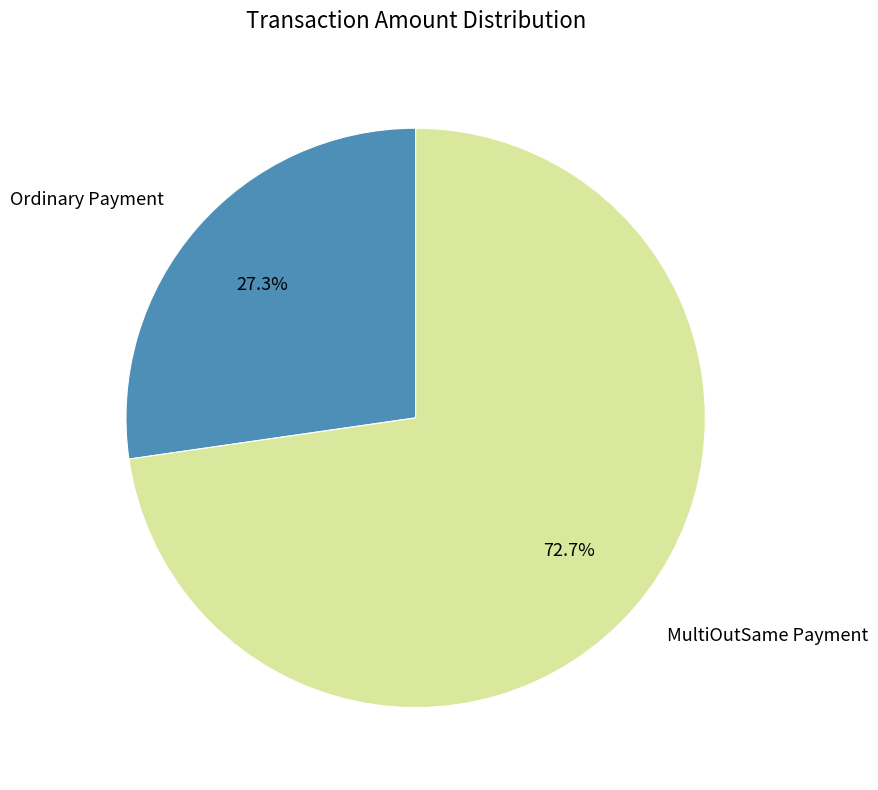

Is there any slice that represents more than half of the pie?

Yes